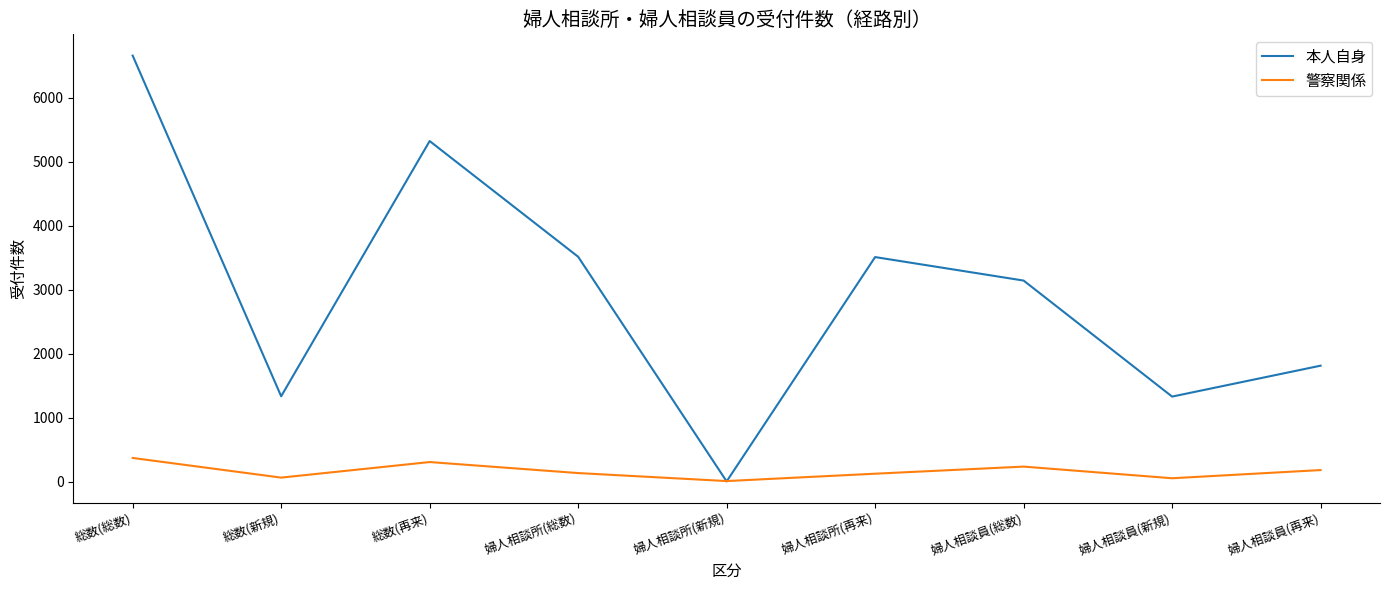

What is the greatest value displayed?

6658